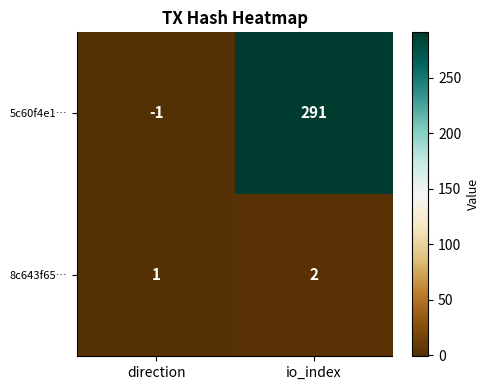

What is the total value across all series at io_index?

293